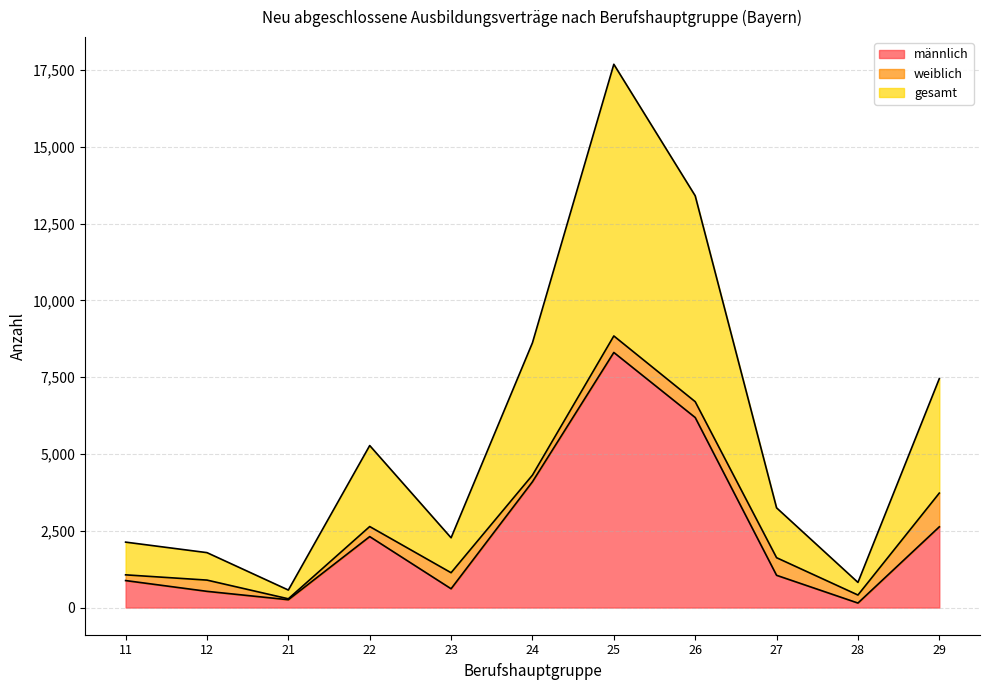

What is the difference between the maximum and second lowest values in the gesamt series?

16866